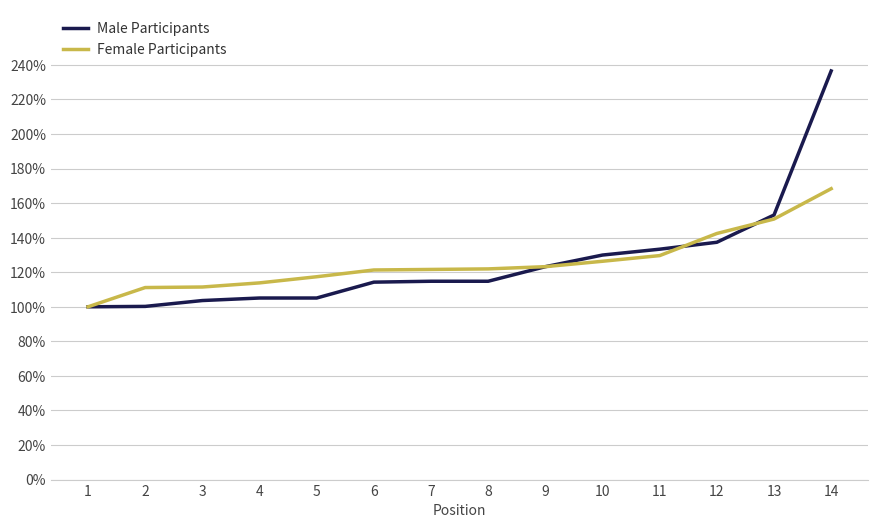

Does the chart have visible grid lines?

Yes